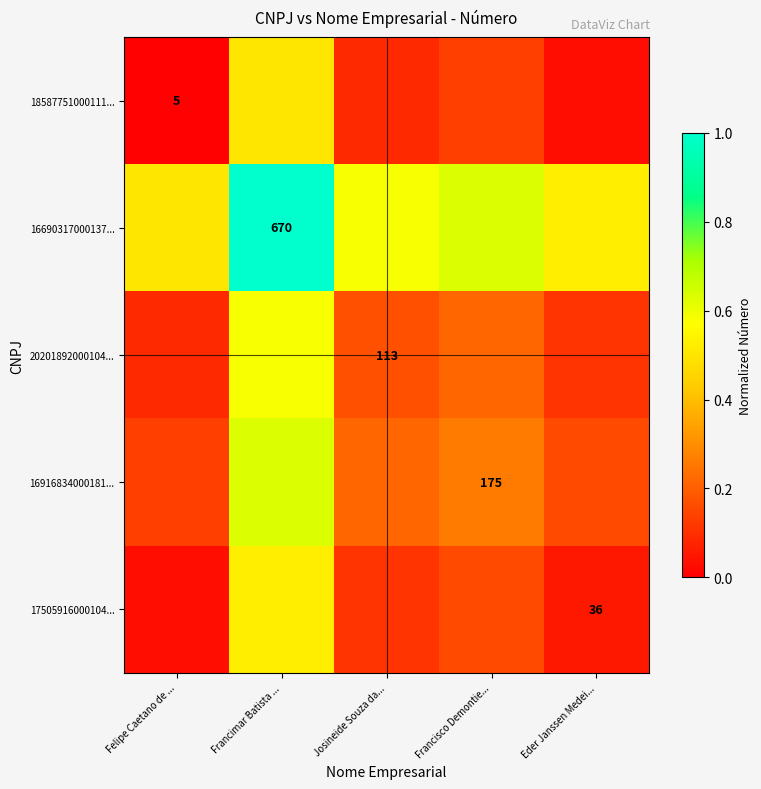

What is the sum of the 16690317000137... values at Felipe Caetano de ... and Francisco Demontie...?

1.1